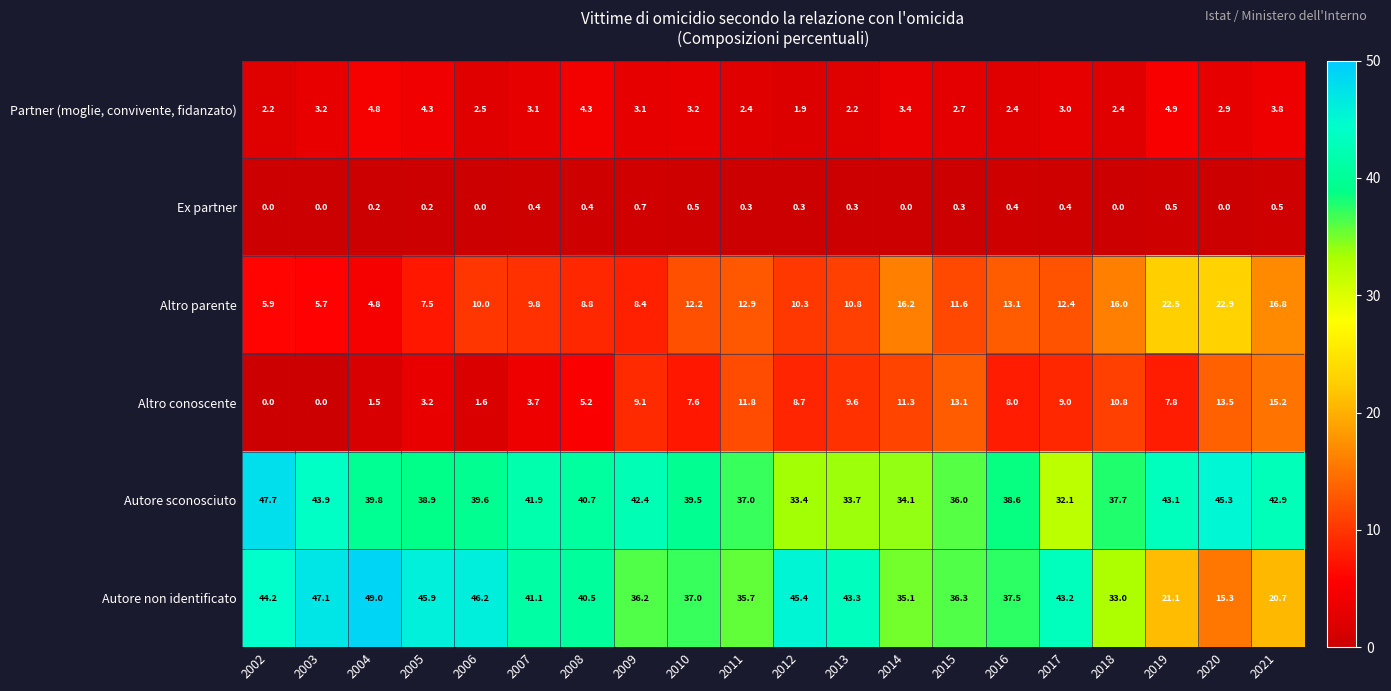

What is the highest value of the Partner (moglie, convivente, fidanzato) series?

4.9